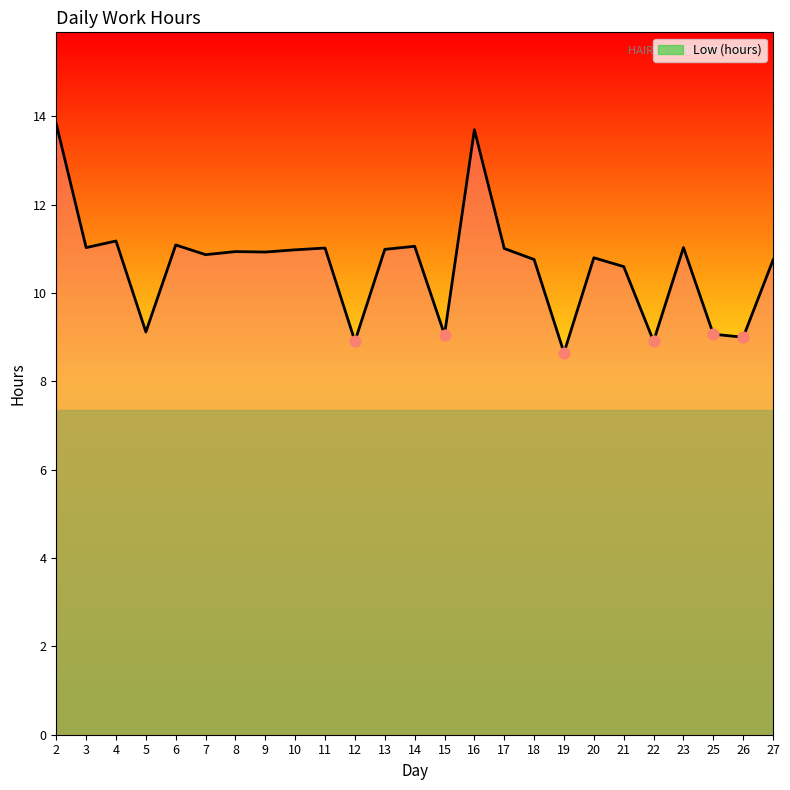

What is the change in value from 6 to 20?

-0.3